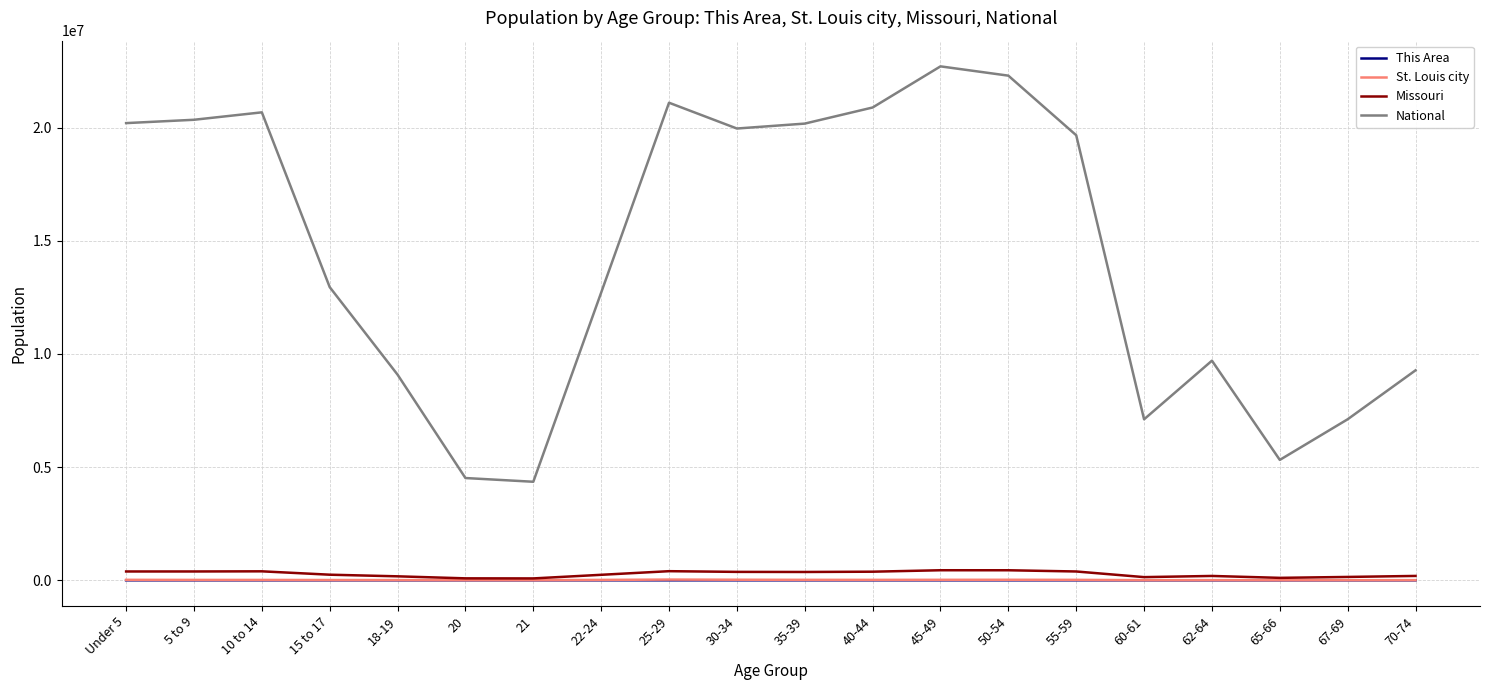

The value of National at 30-34 is 19962099. True or false?

True